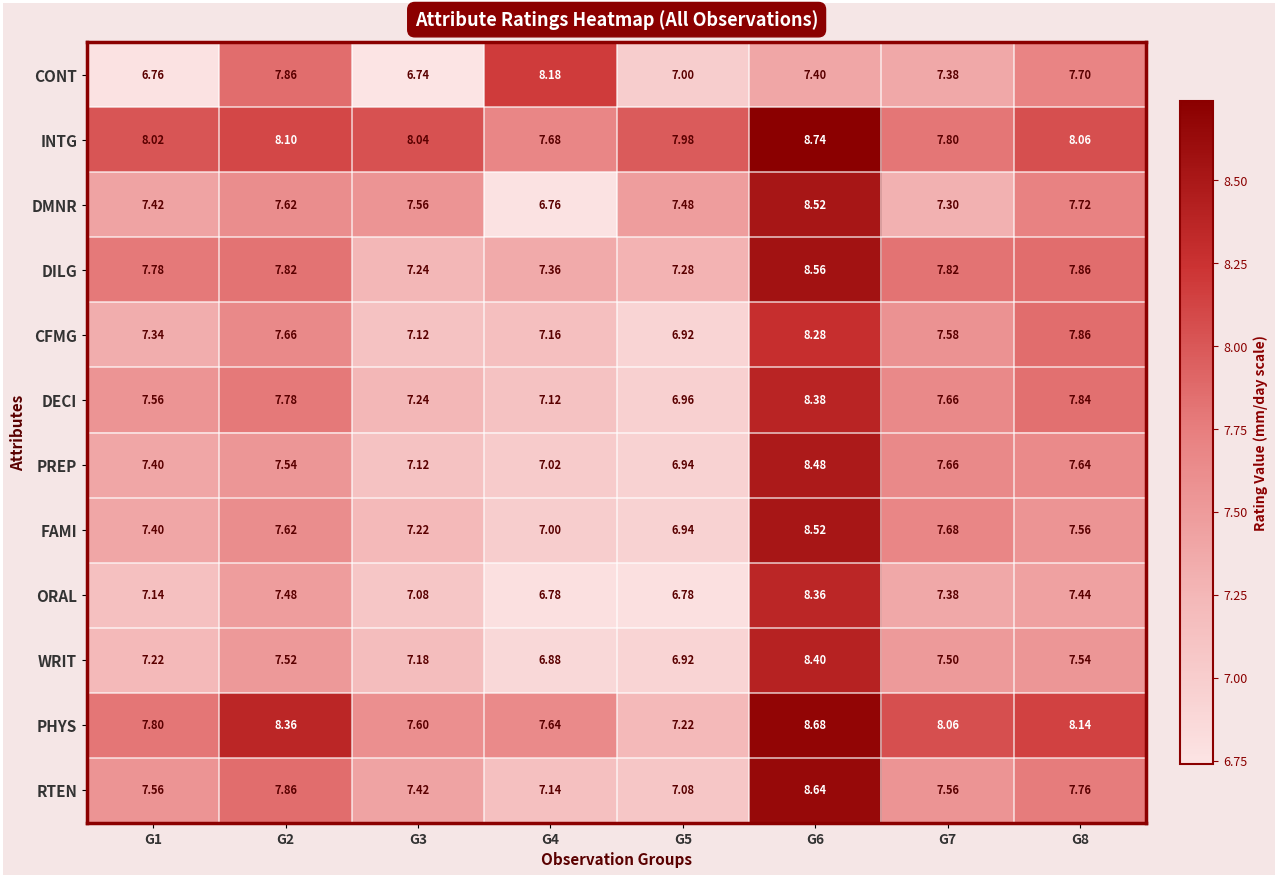

Between G1 and G3, which series saw the biggest shift?

DILG